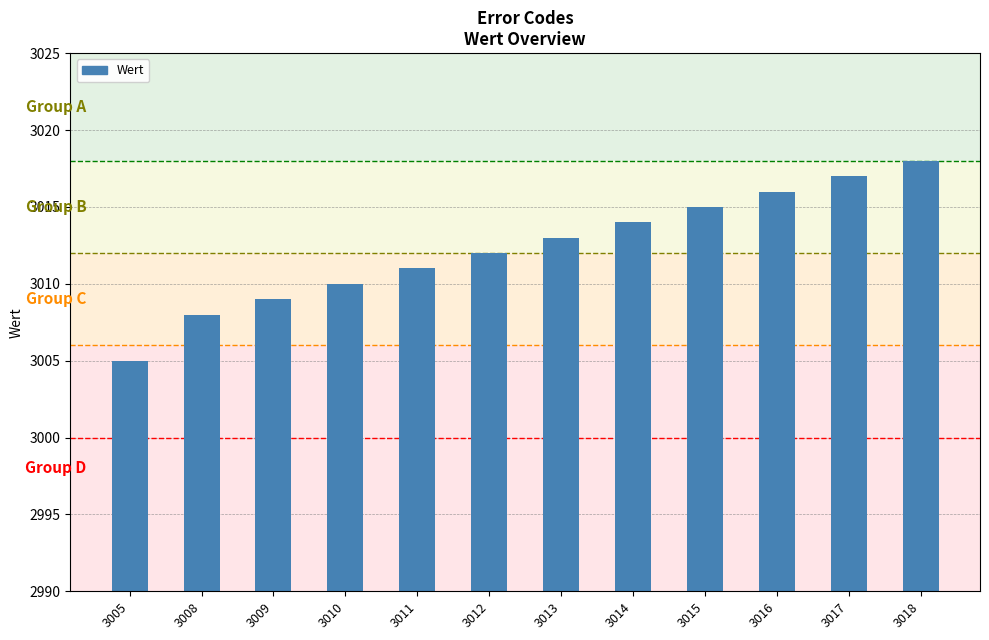

Rank the categories by value from highest to lowest.

3018, 3017, 3016, 3015, 3014, 3013, 3012, 3011, 3010, 3009, 3008, 3005